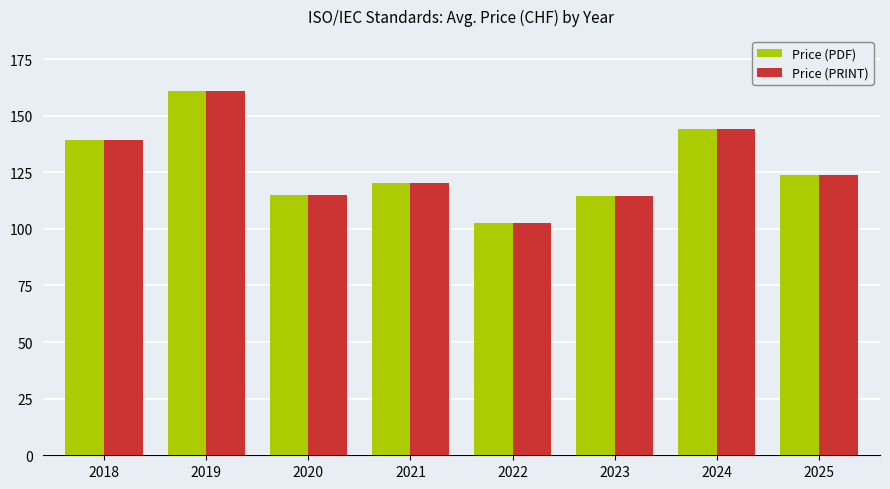

Is it true that Price (PDF) equals 243.2 at 2019?

False